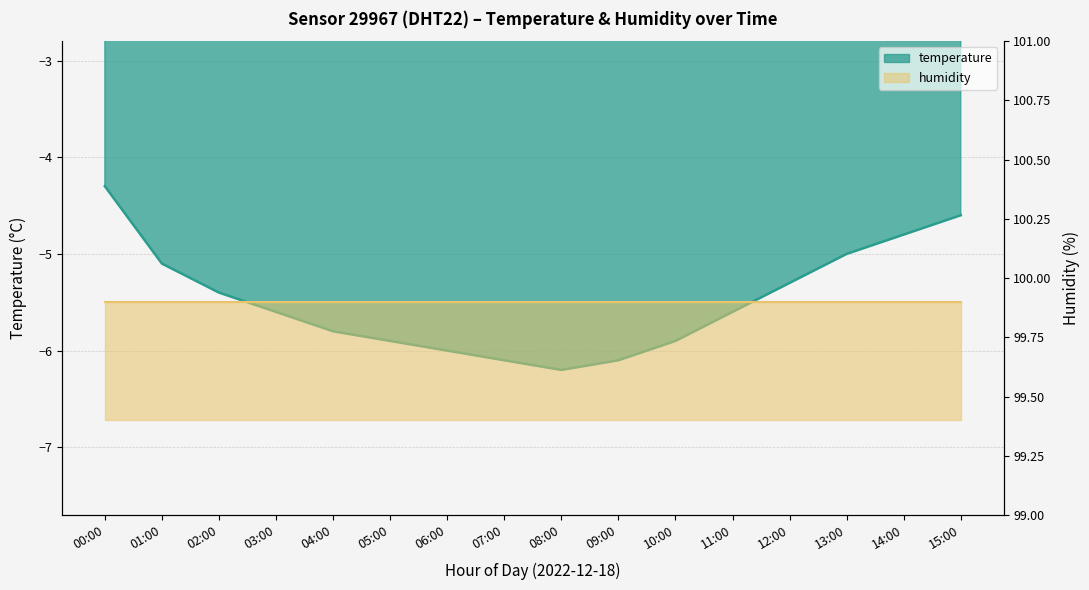

What is the label of the 13th point from the left?

12:00